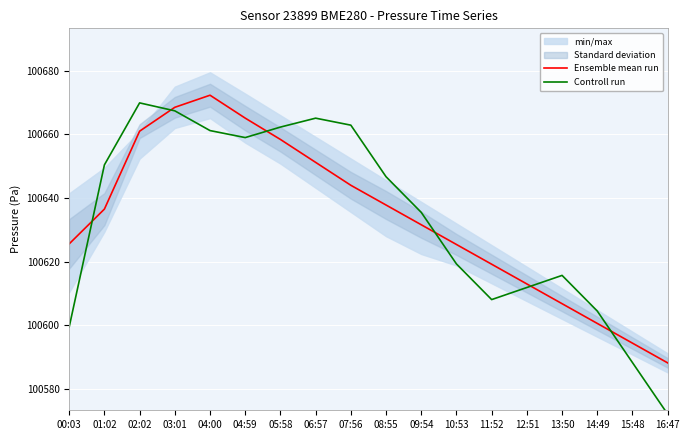

How many interior local peaks does the Ensemble mean run series have?

1